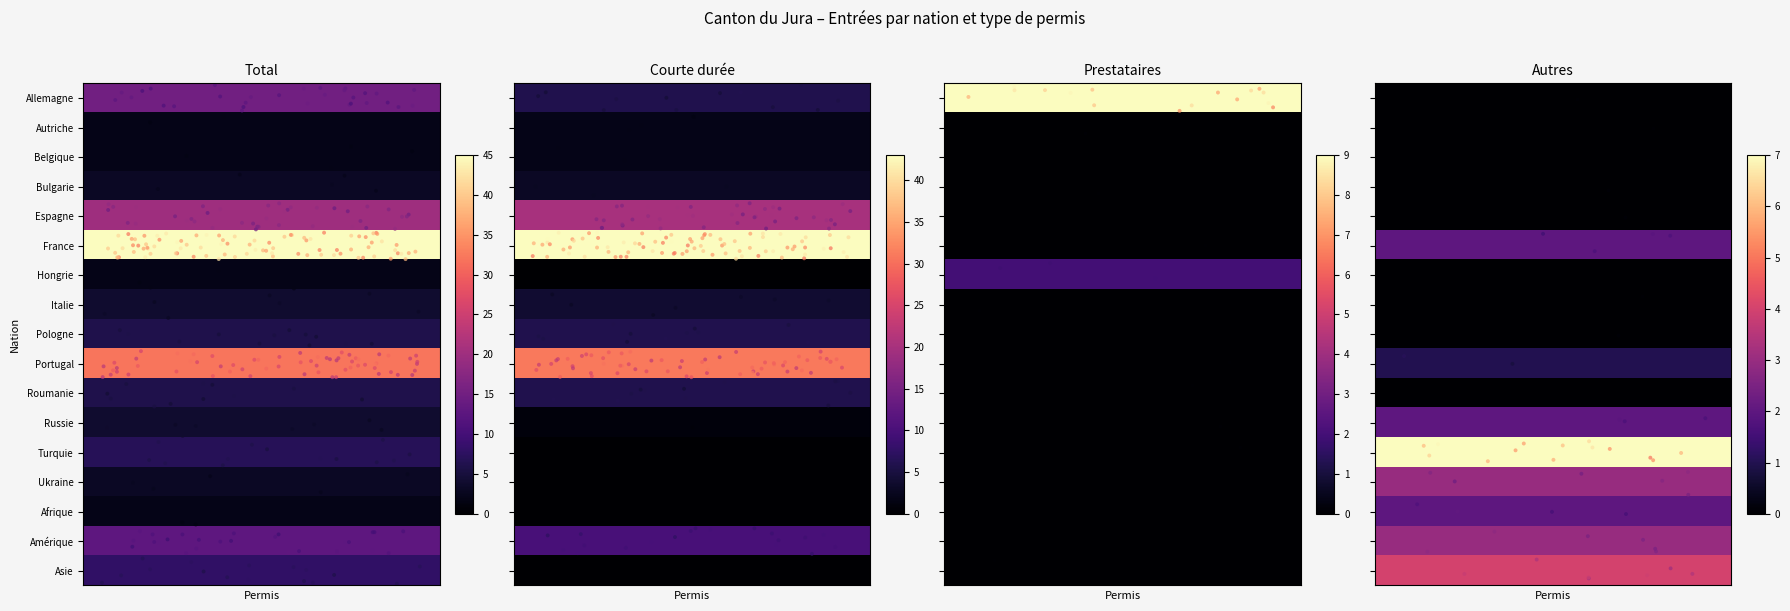

Read the value at 15.

0.3